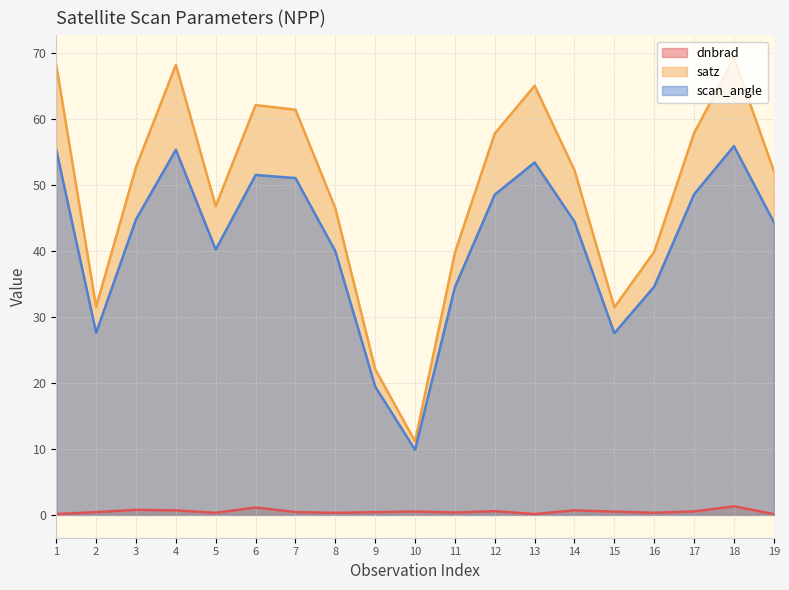

Reading right to left, transcribe all the data shown in this chart.

dnbrad: 19=0.1	18=1.3	17=0.5	16=0.3	15=0.5	14=0.7	13=0.1	12=0.6	11=0.4	10=0.5	9=0.4	8=0.3	7=0.4	6=1.1	5=0.3	4=0.7	3=0.8	2=0.4	1=0.1
satz: 19=52.1	18=69.2	17=57.8	16=39.9	15=31.4	14=52.2	13=65.0	12=57.8	11=39.7	10=11.1	9=22.1	8=46.5	7=61.4	6=62.1	5=46.8	4=68.2	3=52.7	2=31.5	1=68.2
scan_angle: 19=44.3	18=55.9	17=48.6	16=34.6	15=27.5	14=44.4	13=53.4	12=48.5	11=34.5	10=9.9	9=19.4	8=39.9	7=51.0	6=51.5	5=40.2	4=55.3	3=44.8	2=27.6	1=55.3